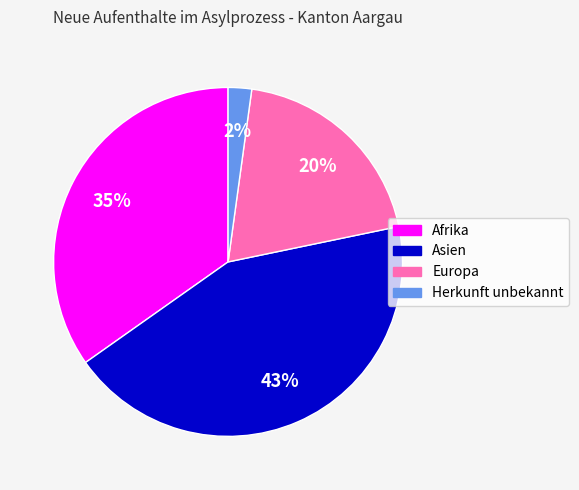

Between Europa and Asien, which is larger?

Asien